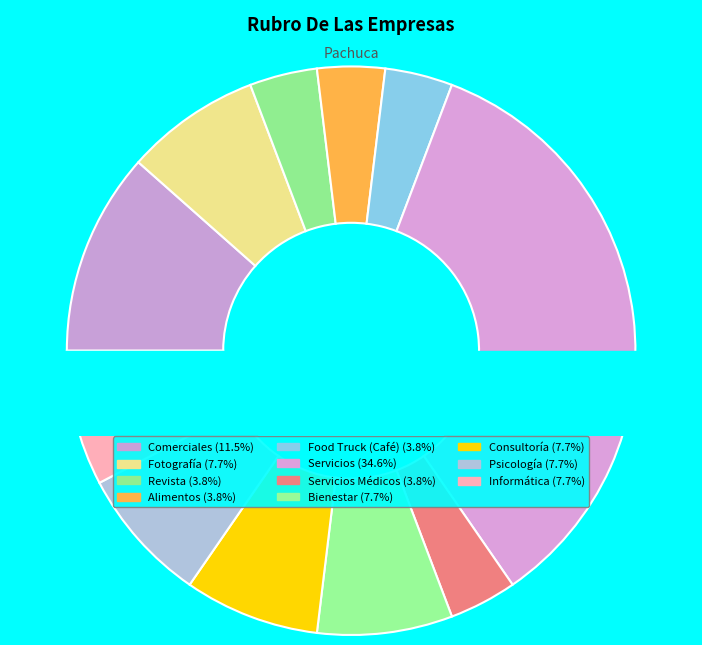

Is there any slice that represents more than half of the pie?

No